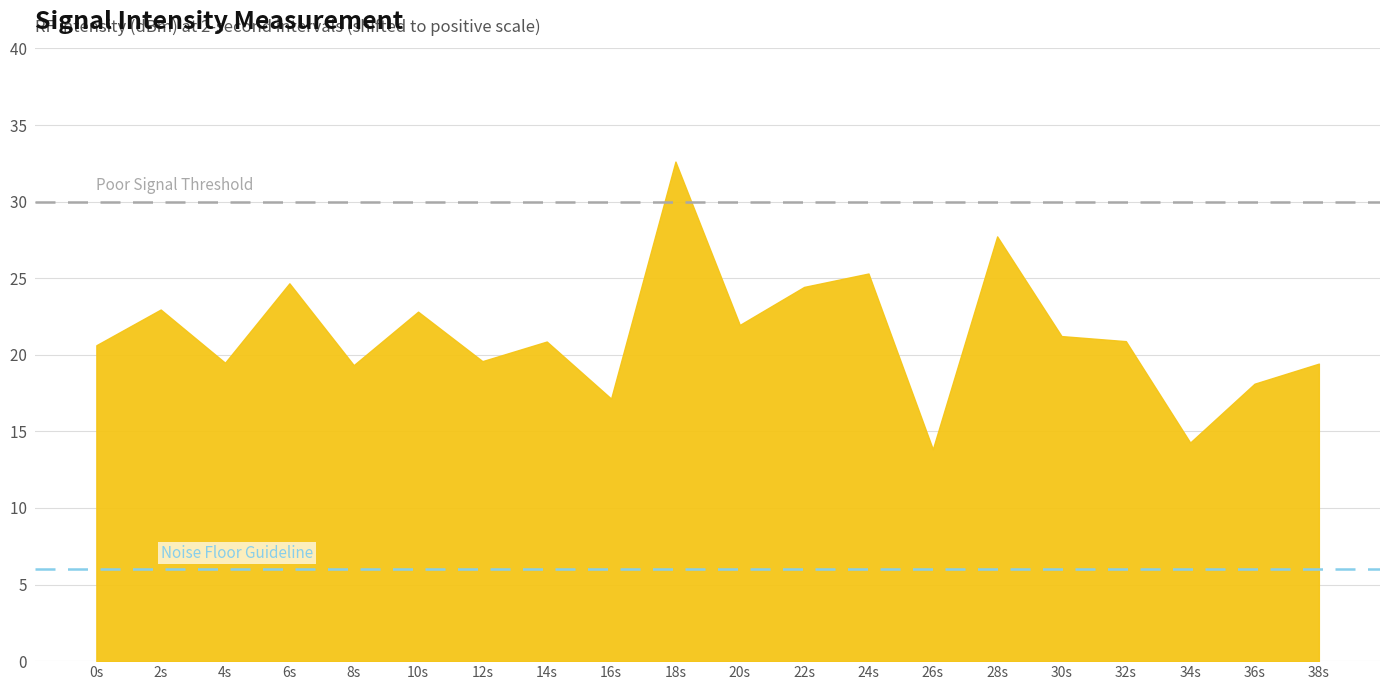

True or false: the data shows -75.0 at 18.

False